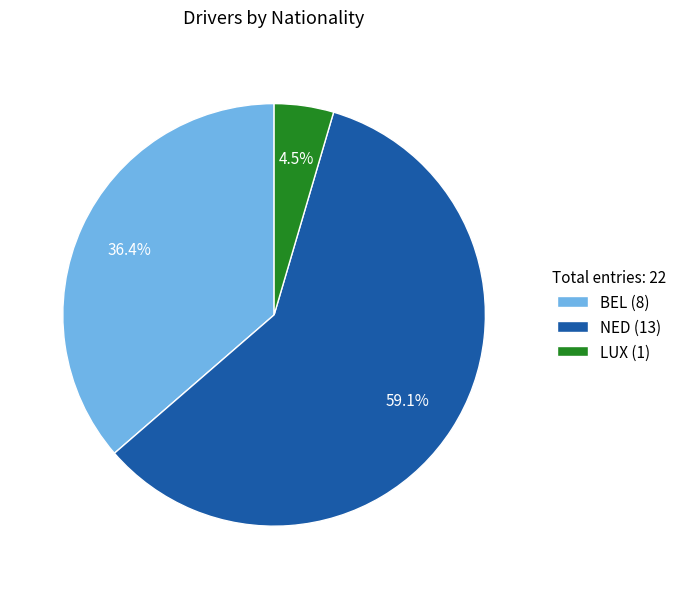

The NED slice represents 50% of the pie. True or false?

False